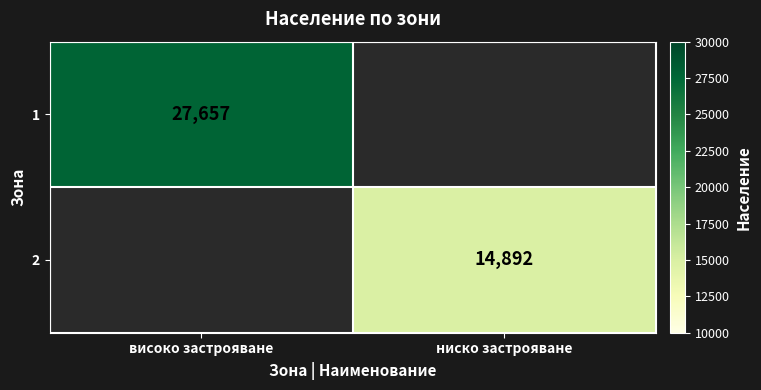

The 1 series shows 27657 at високо застрояване. True or false?

True